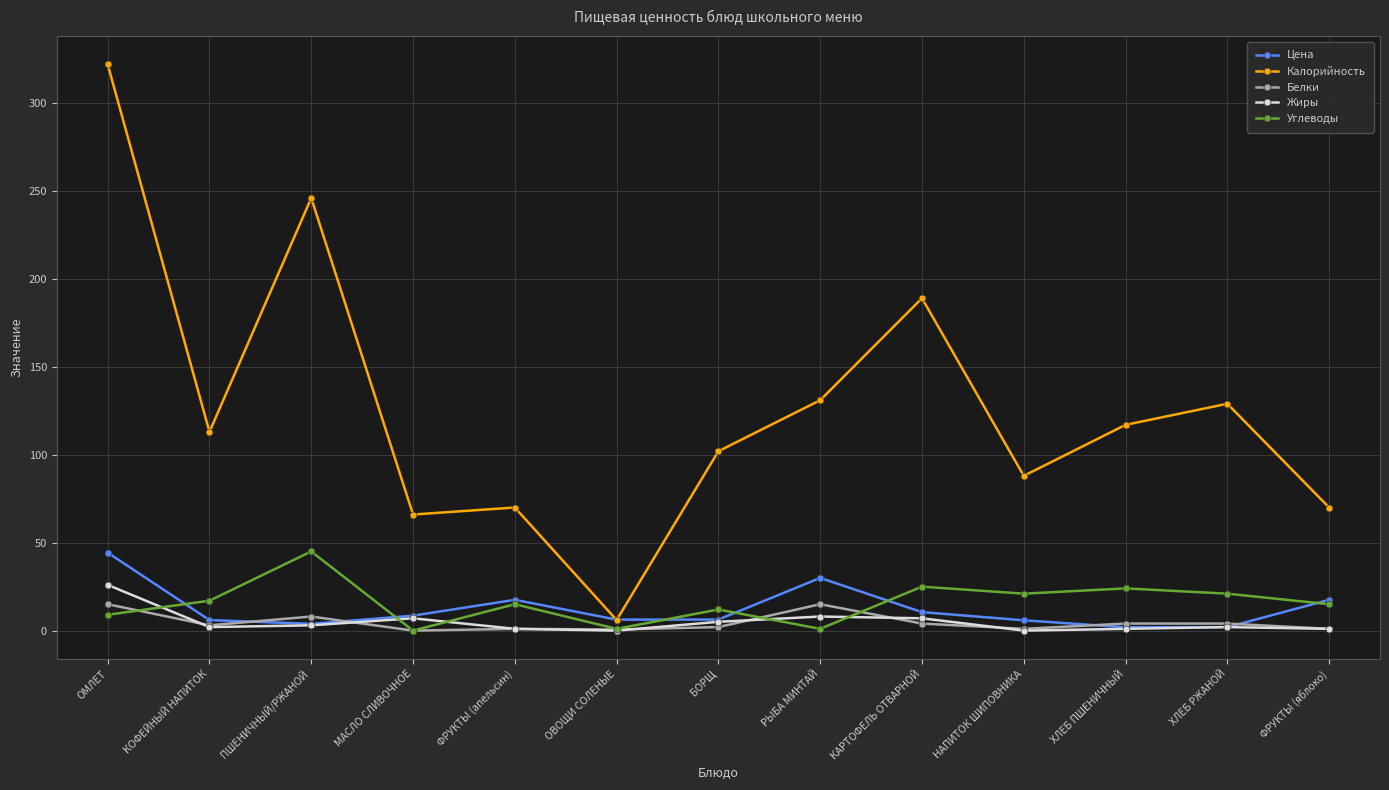

Which series has the largest total across all categories?

Калорийность